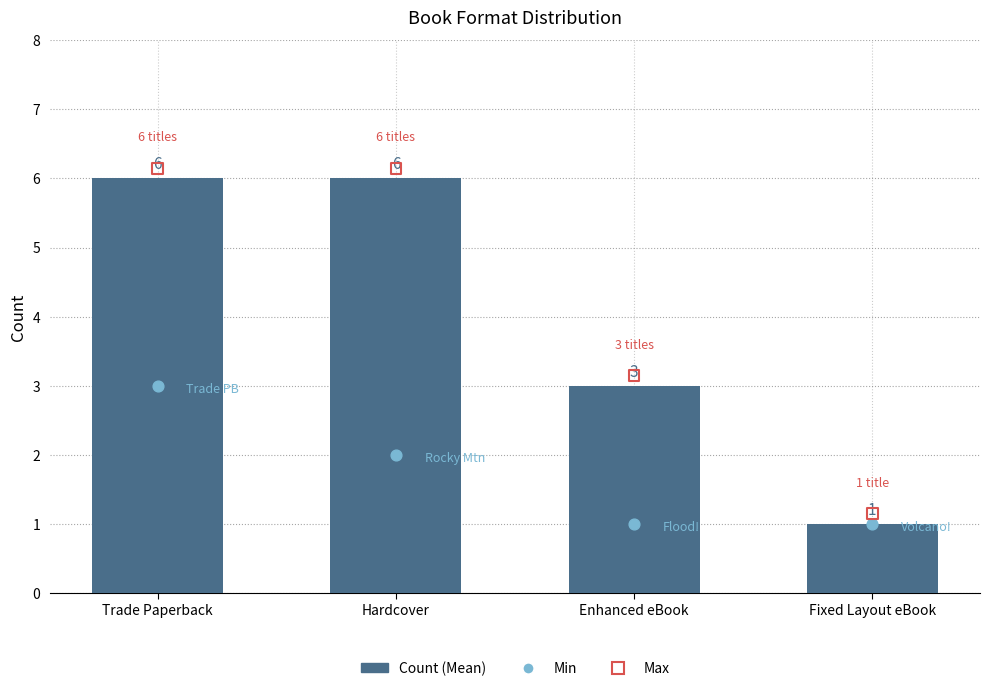

Between Enhanced eBook and Trade Paperback, which is larger?

Trade Paperback